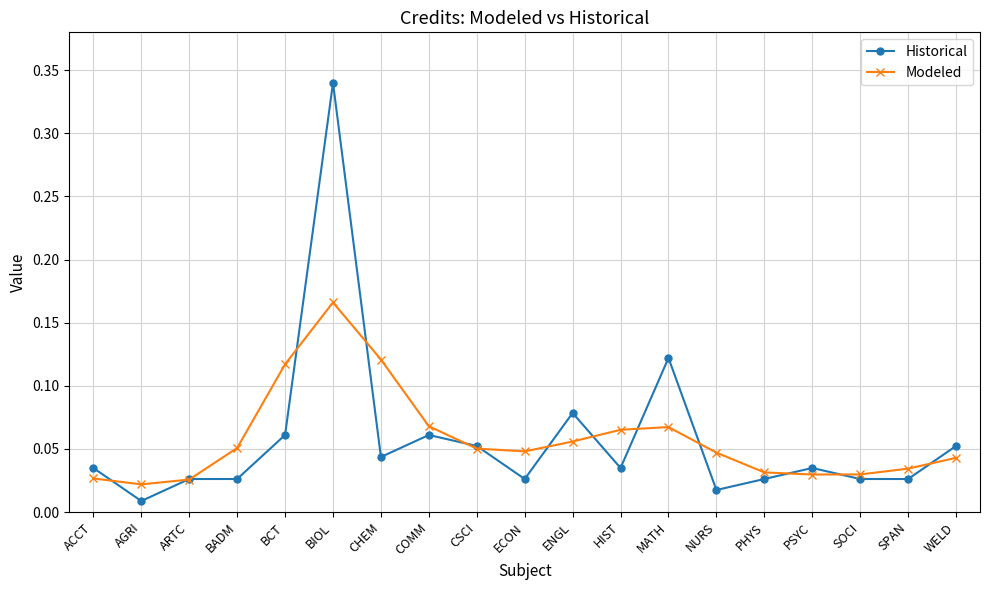

At which label is Historical closest to 0?

AGRI